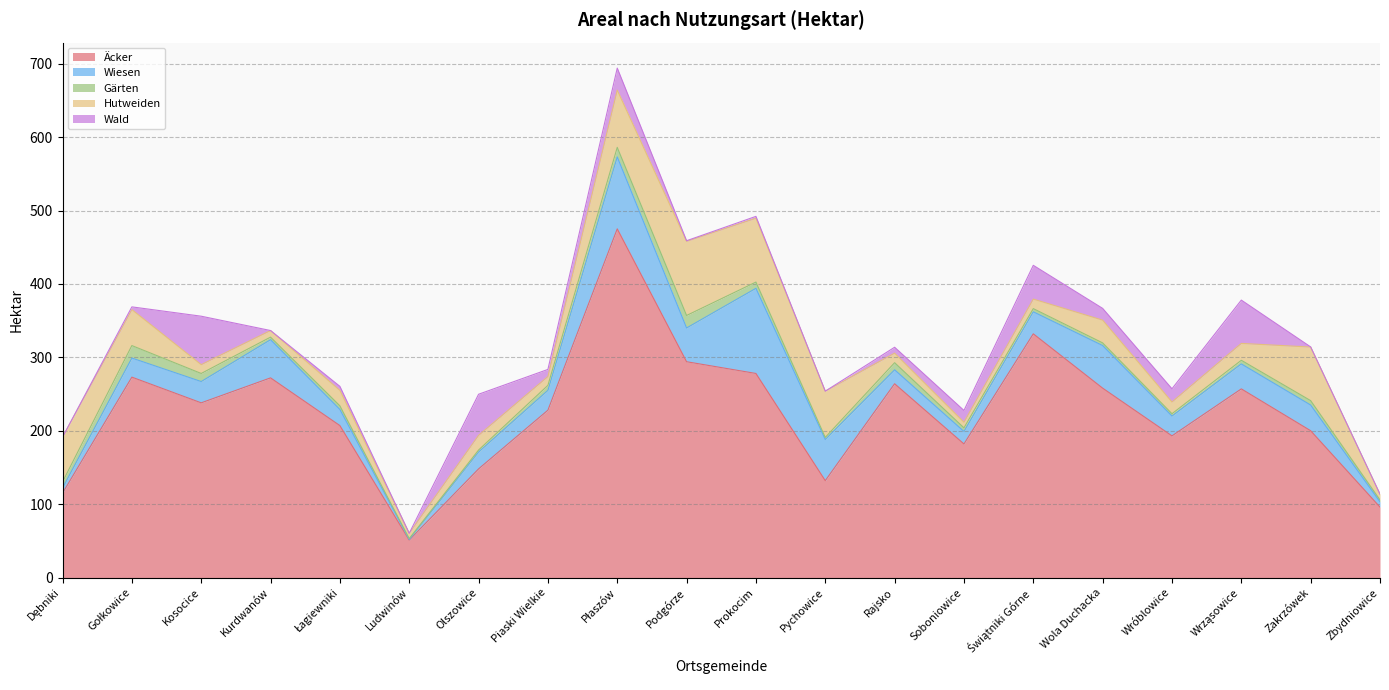

The Äcker series shows 264.0 at Rajsko. True or false?

True